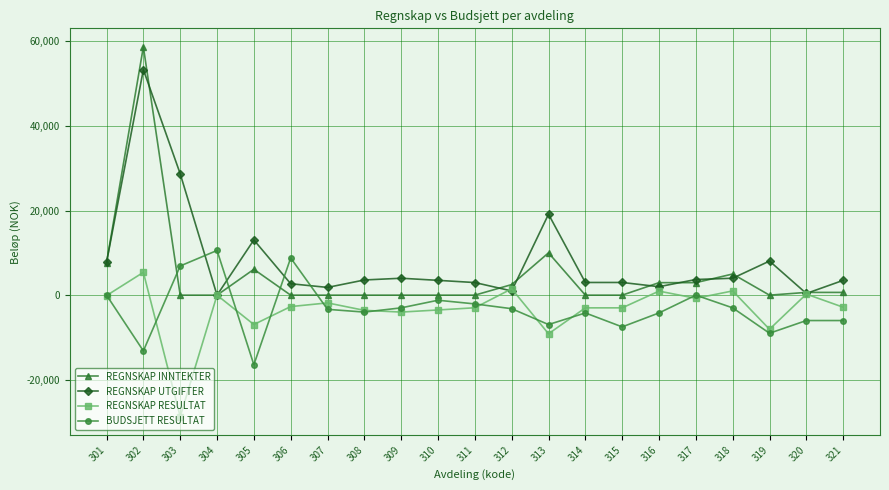

What is the difference between the highest and lowest values at 310?

7000.0